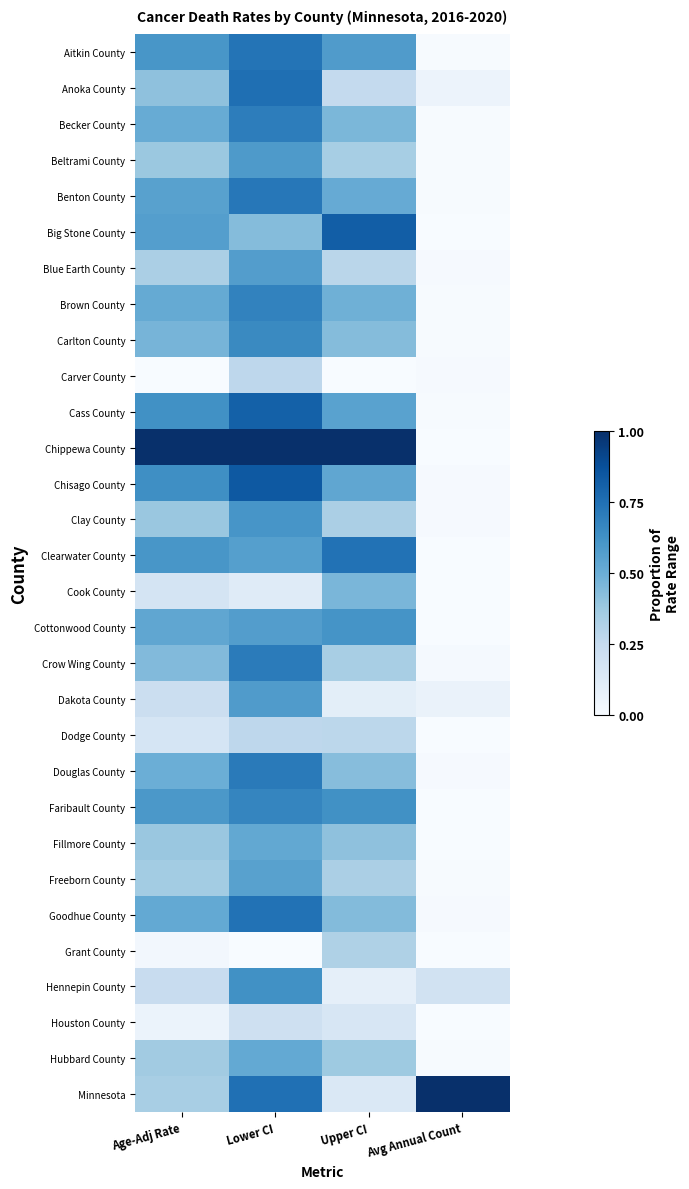

What is the spread (max minus min) of values at Lower CI?

1.0